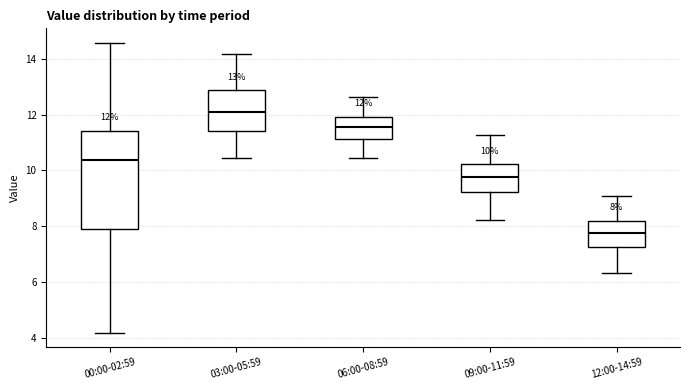

Comparing the boxes themselves (not the whiskers), which one is the tallest?

00:00-02:59